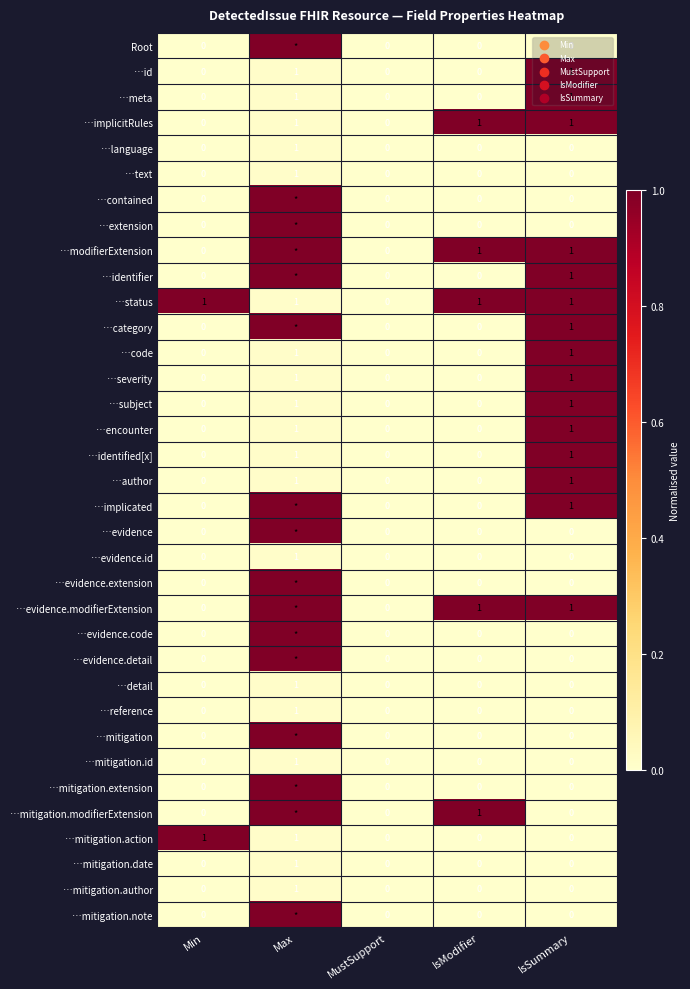

The value of …encounter at Max is 1. True or false?

True